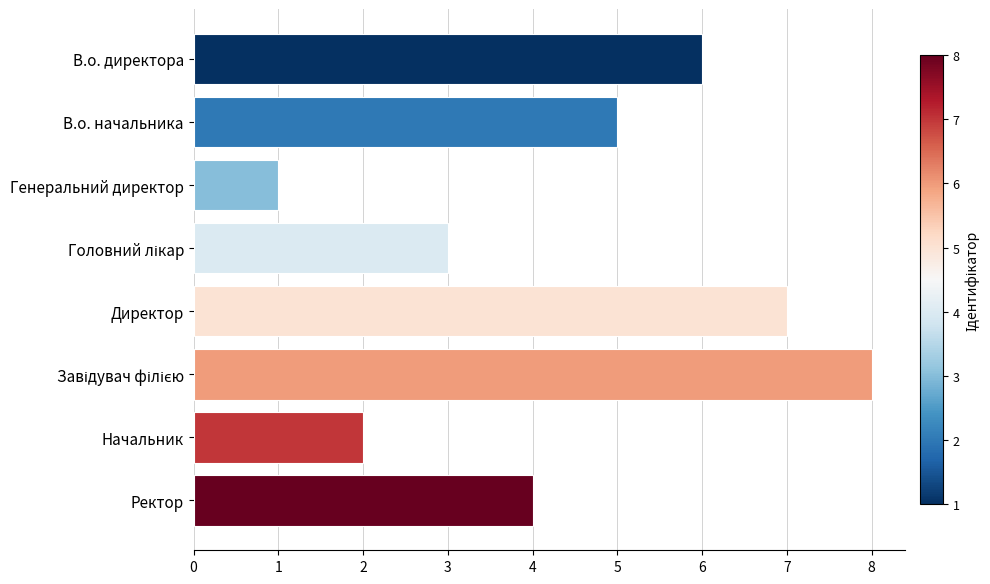

Which has a higher value, В.о. начальника or Ректор?

В.о. начальника